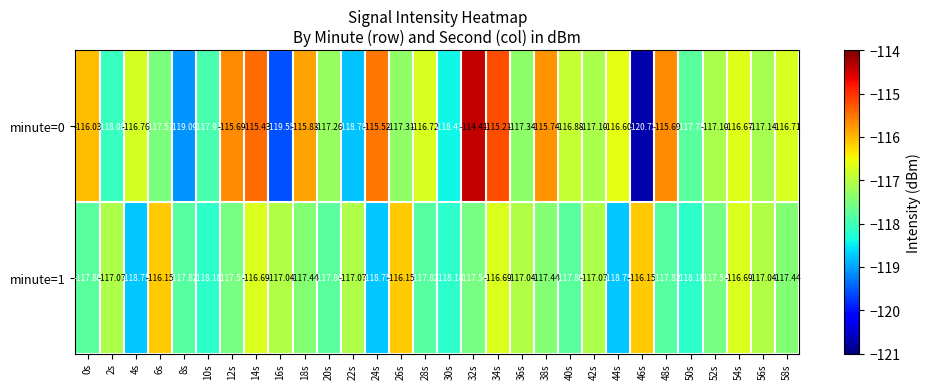

Is the value of minute=1 at 38s greater than the value of minute=0 at 52s?

No